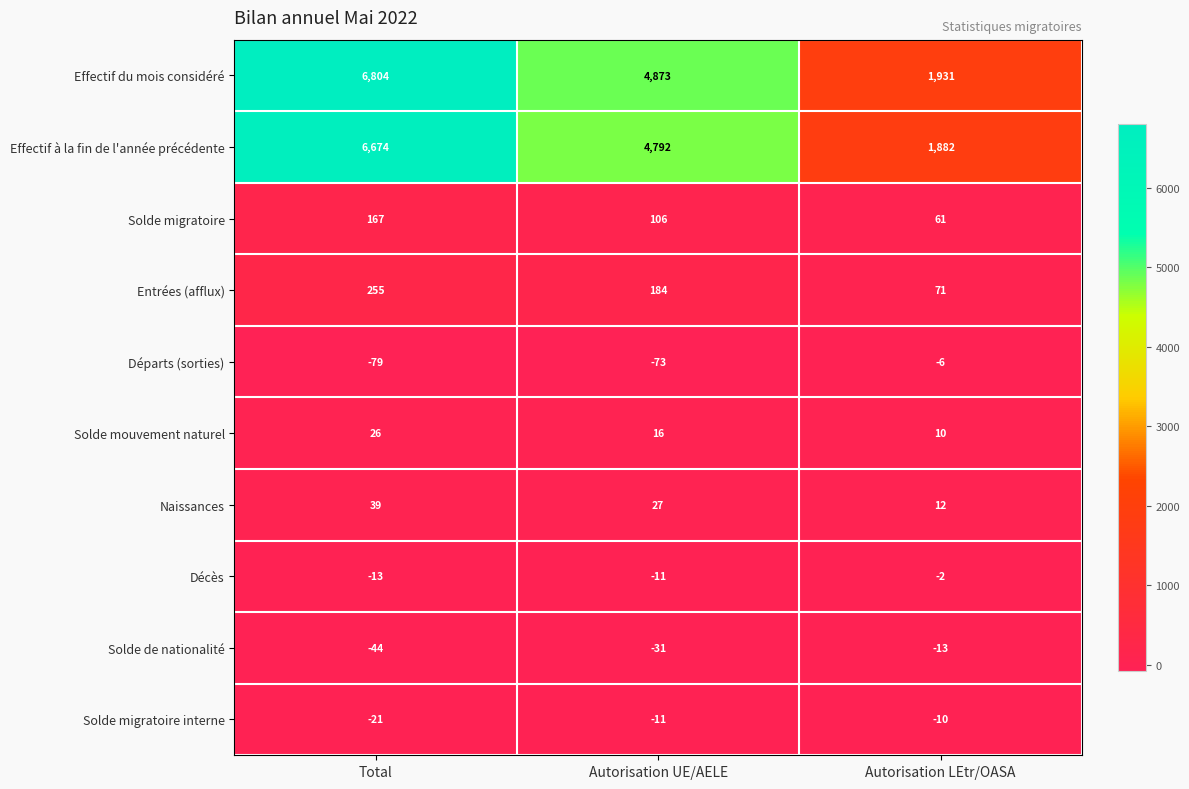

Where does the Départs (sorties) series first go above -73?

Autorisation LEtr/OASA